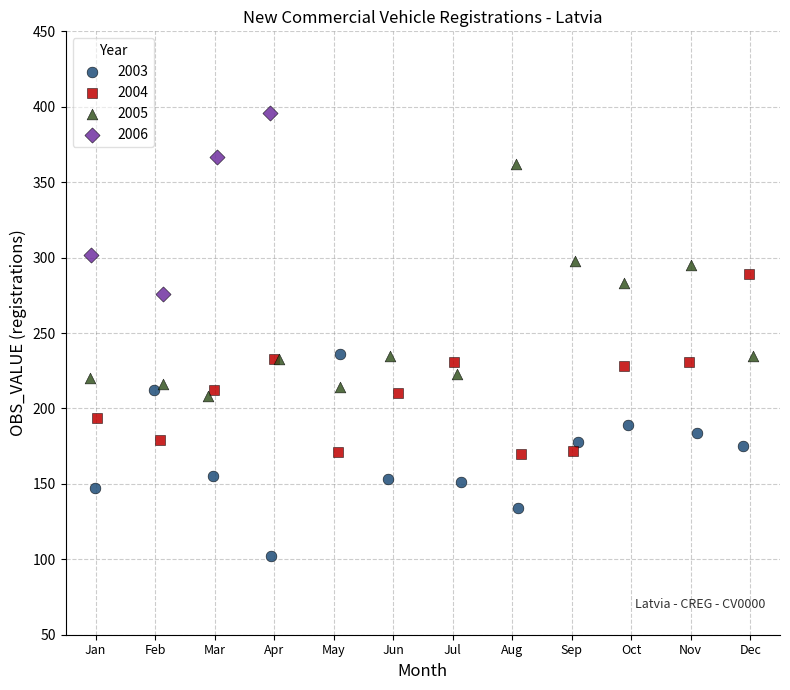

Which series contains the lowest Y value?

2003